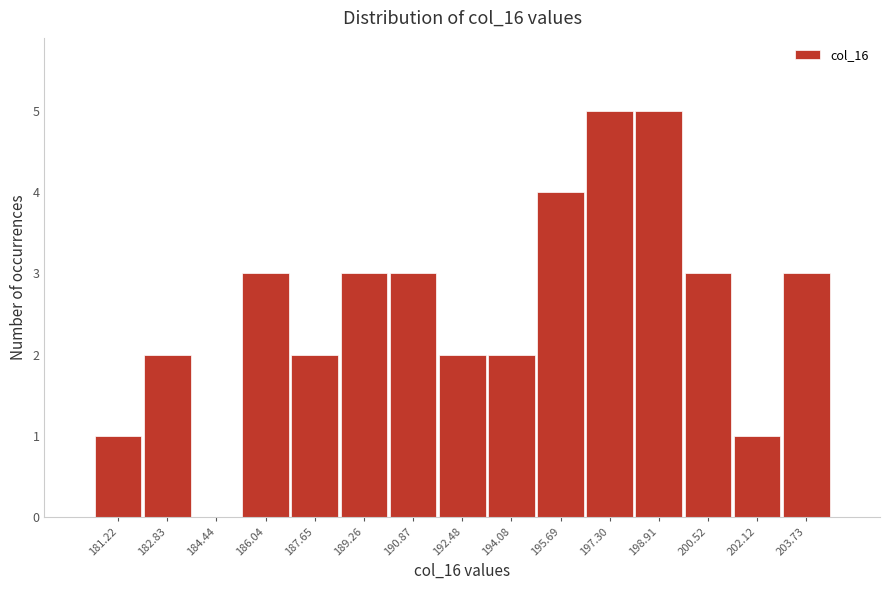

Reading left to right, list all the values displayed in this chart.

181.22=1	182.83=2	184.44=0	186.04=3	187.65=2	189.26=3	190.87=3	192.48=2	194.08=2	195.69=4	197.30=5	198.91=5	200.52=3	202.12=1	203.73=3